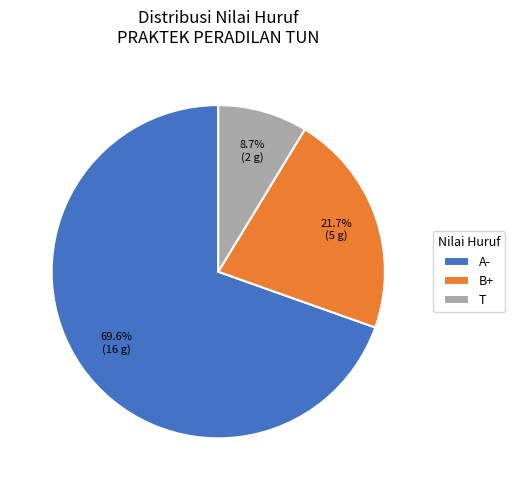

Is B+ the majority of the pie?

No